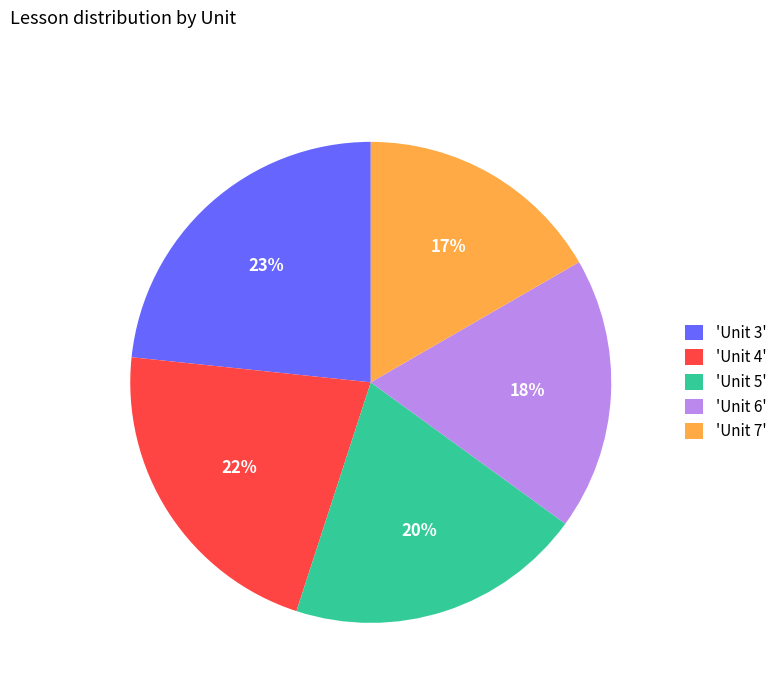

To the nearest percent, what is the combined percentage of 'Unit 6' and 'Unit 5'?

38%